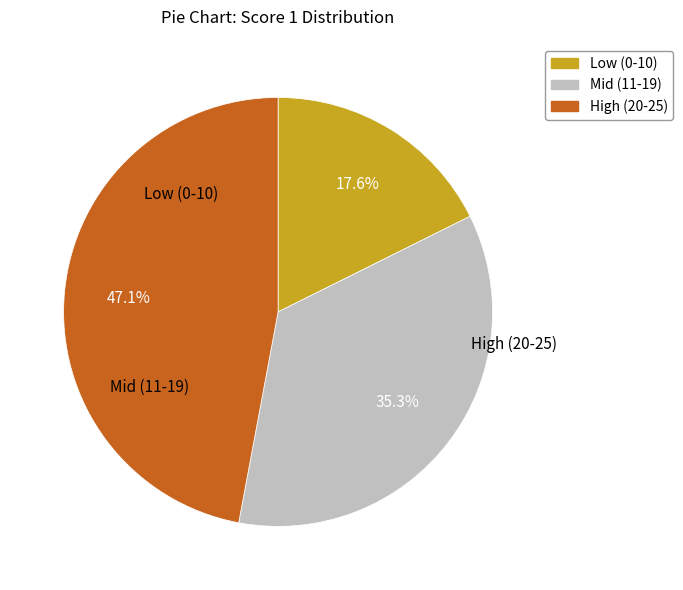

Is there any slice that represents more than half of the pie?

No